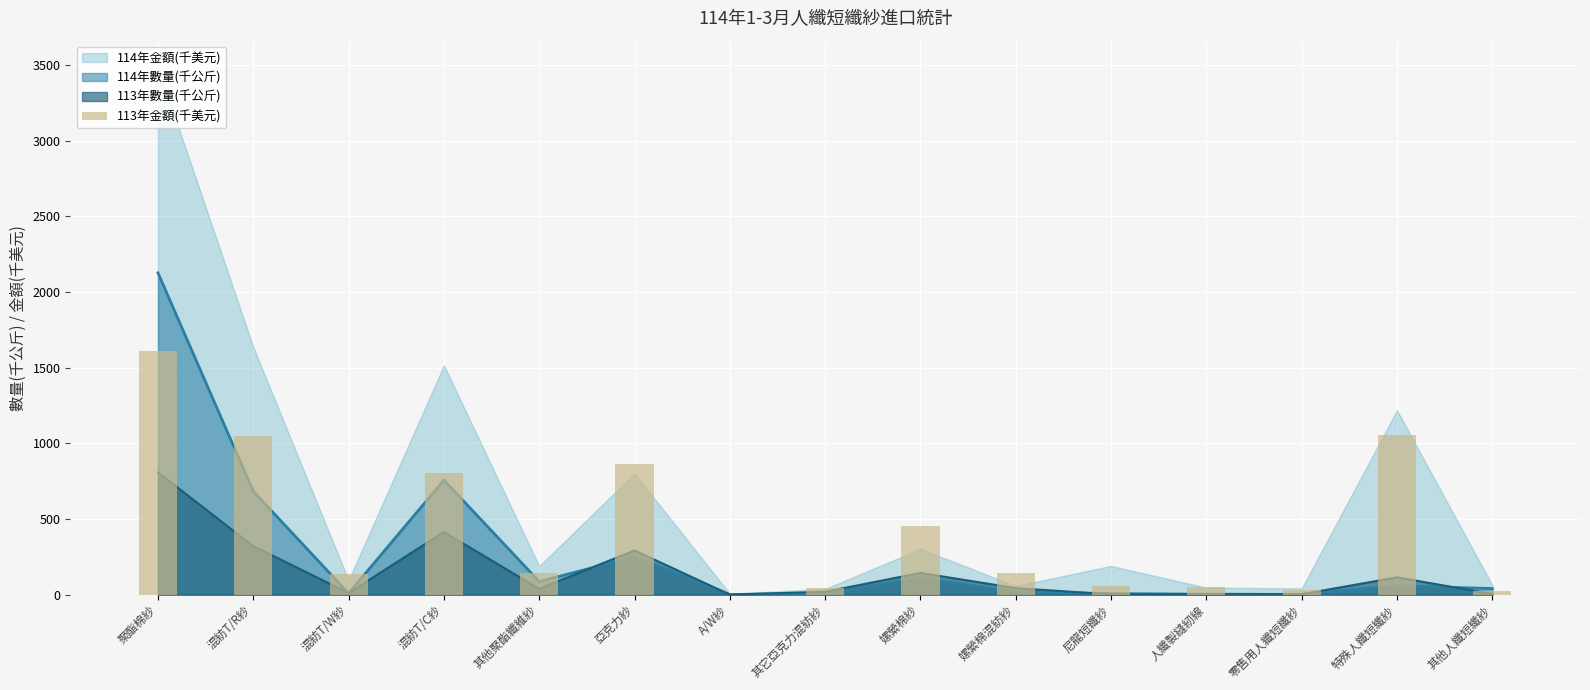

Are the bars grouped side by side (vs. stacked)?

No